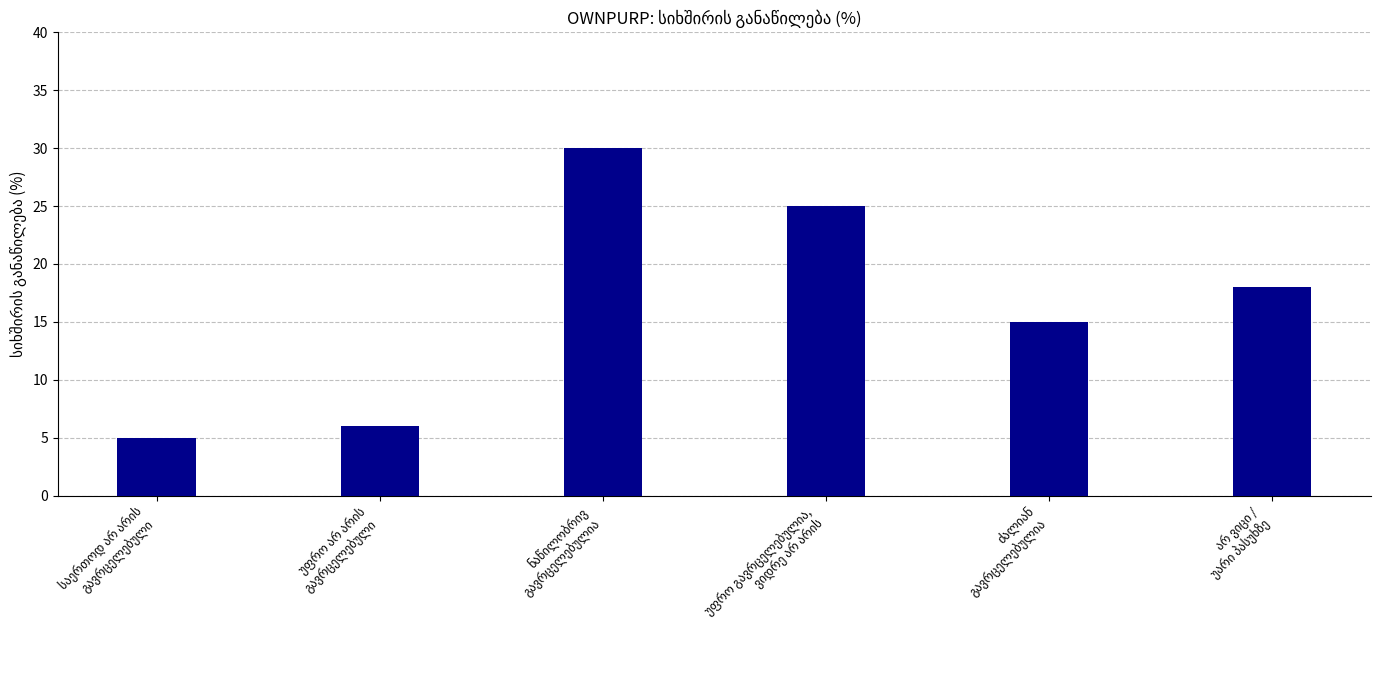

What is the smallest value displayed?

5